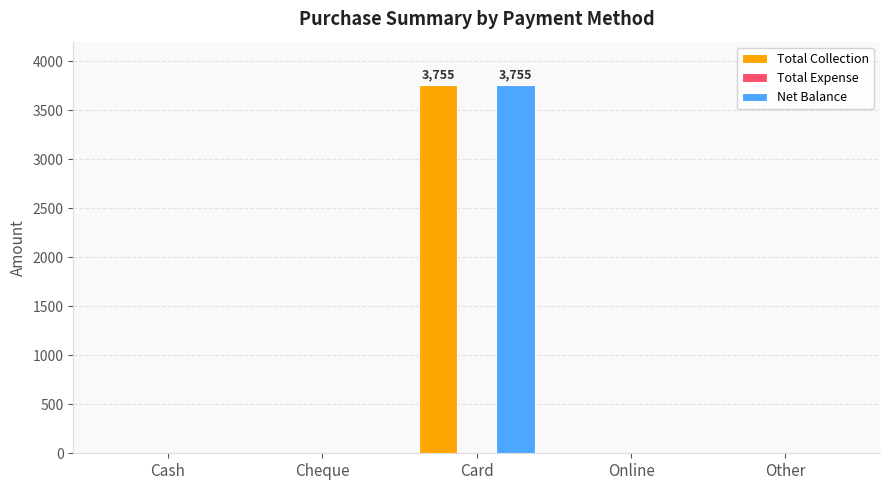

How many series are shown in this chart?

2